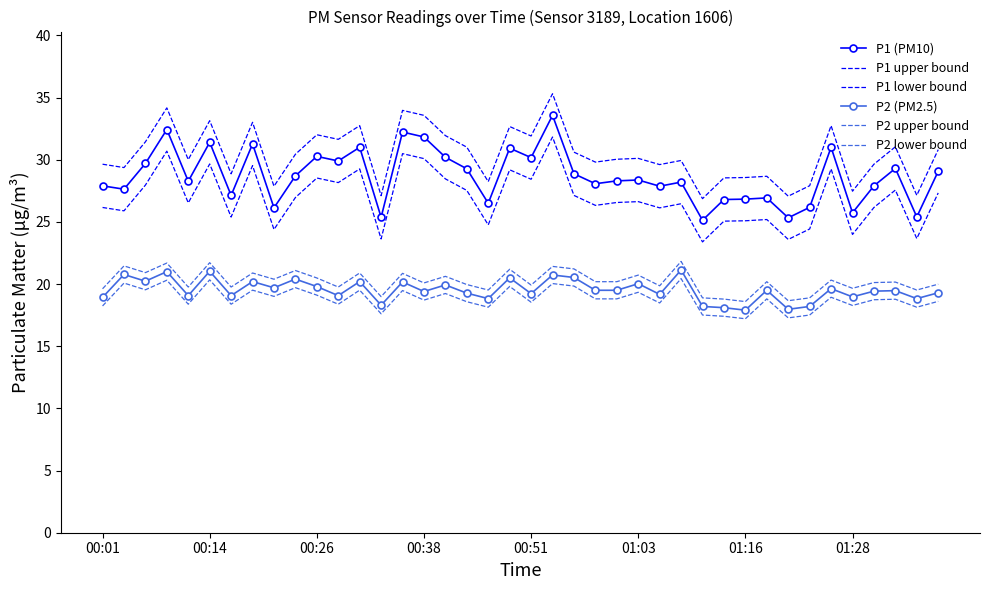

Which series has the largest total across all categories?

P1 upper bound